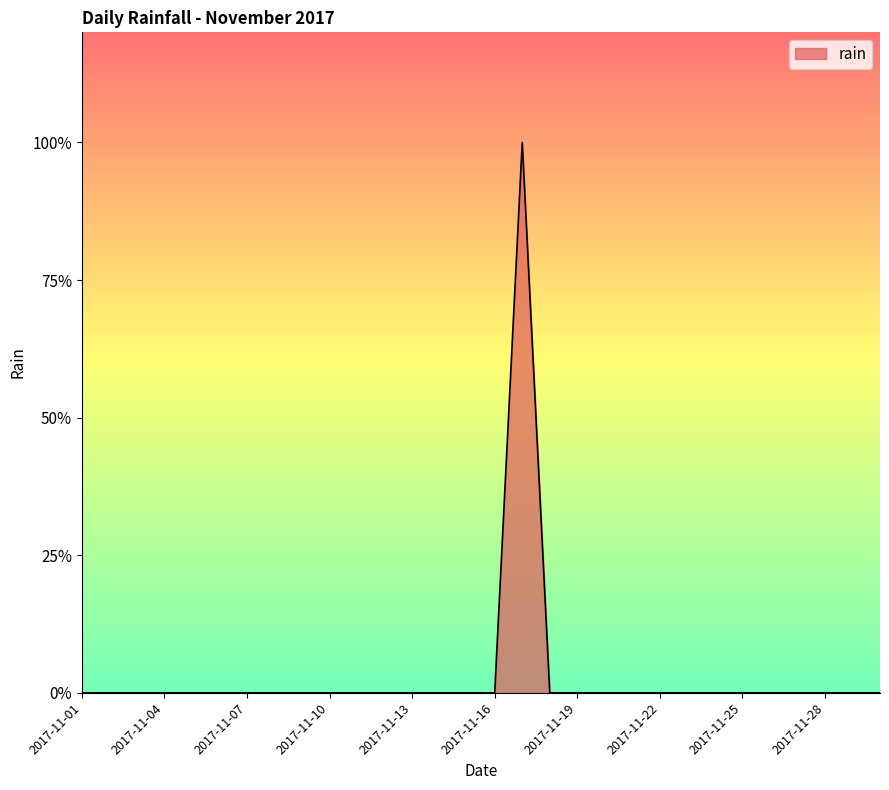

Does the chart display data point markers on the line(s)?

No